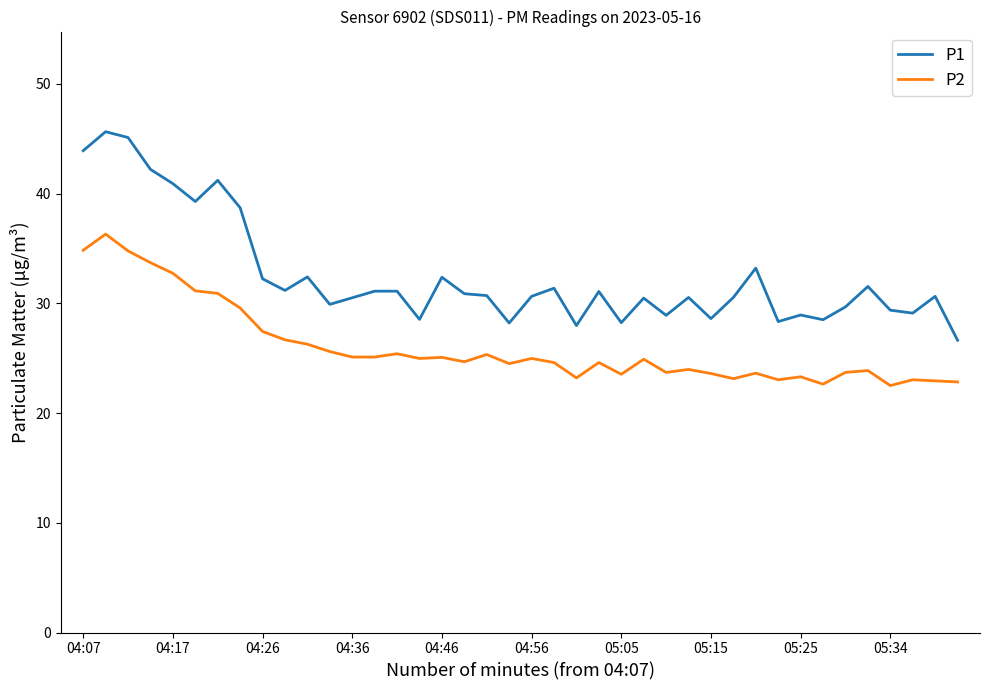

Which series has the largest total across all categories?

P1